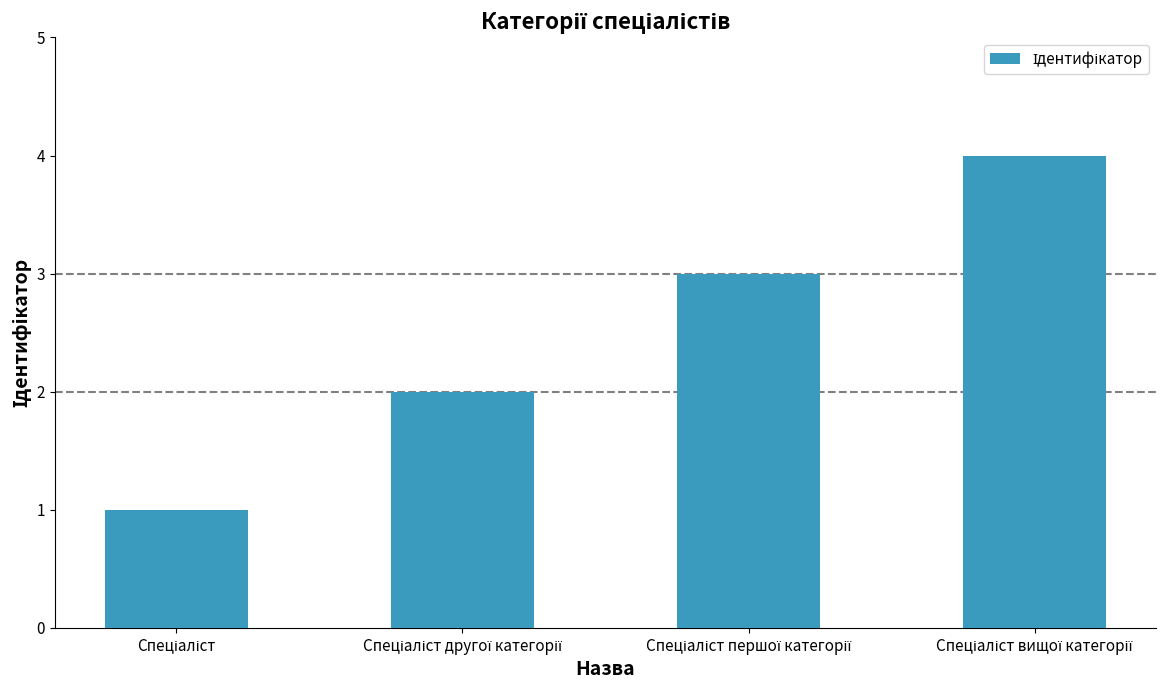

What is the sum of all values?

10